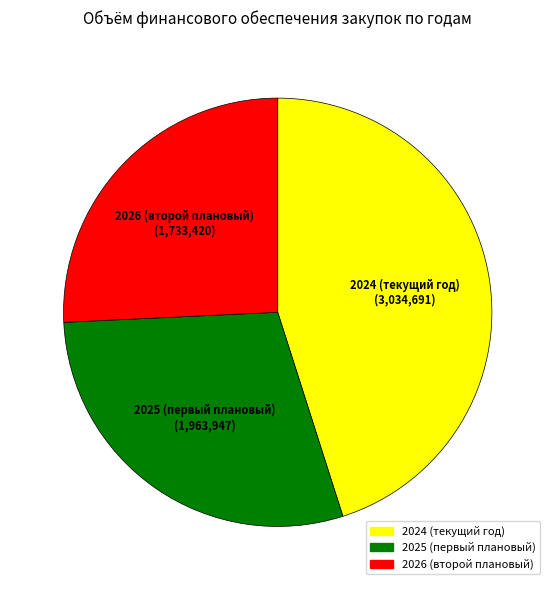

How many slices are in this pie chart?

3